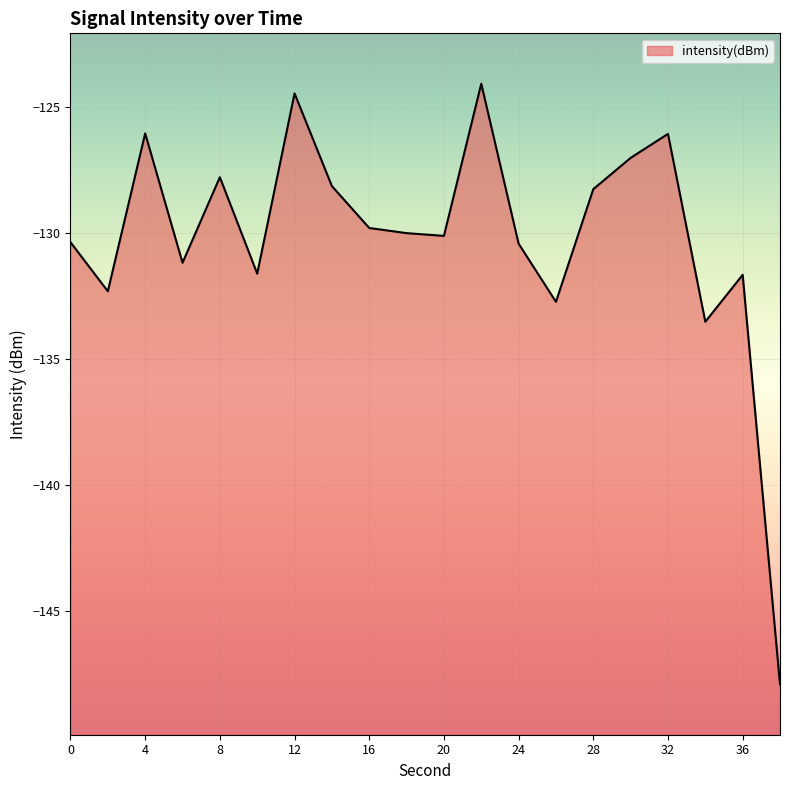

What is the greatest value displayed?

-124.1